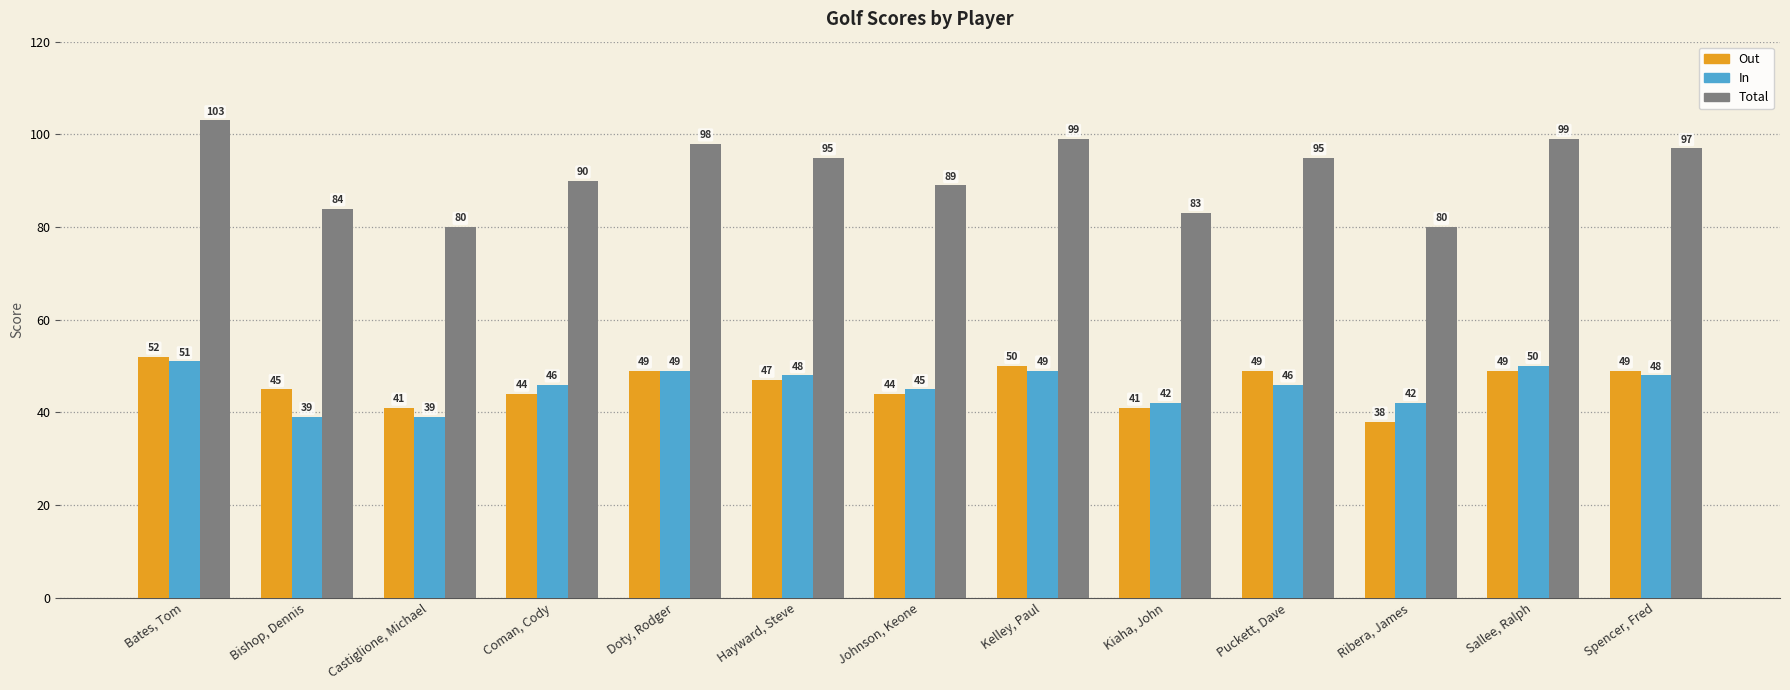

What is the difference between the highest and lowest values at Puckett, Dave?

49